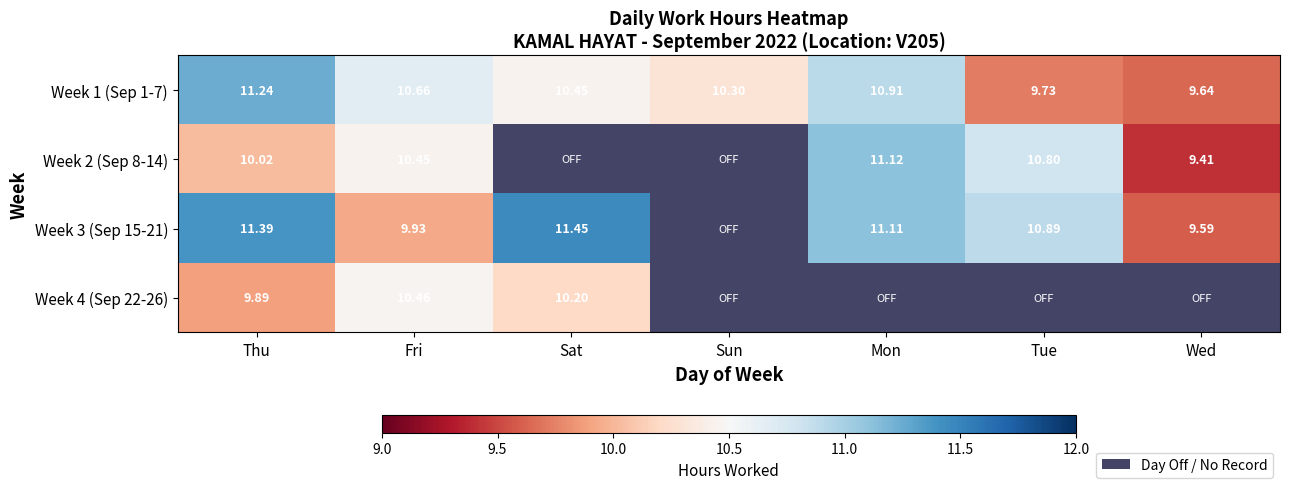

Where is Week 1 (Sep 1-7) nearest to the value 10?

Tue